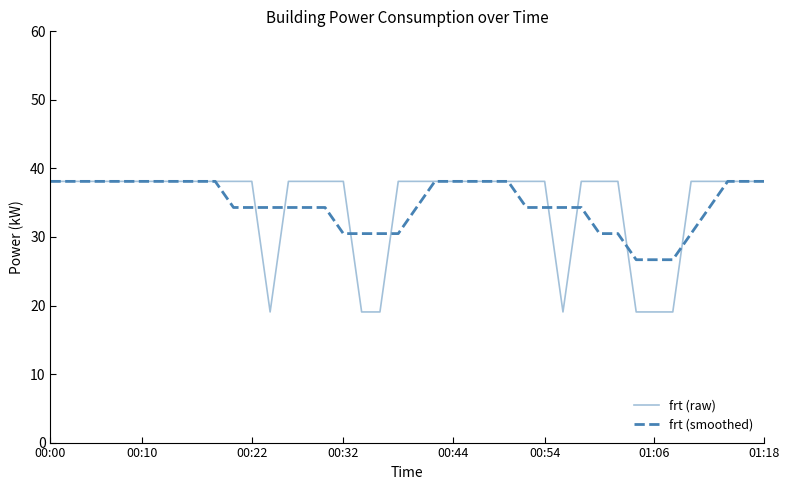

What is the maximum value shown in the chart?

38.1